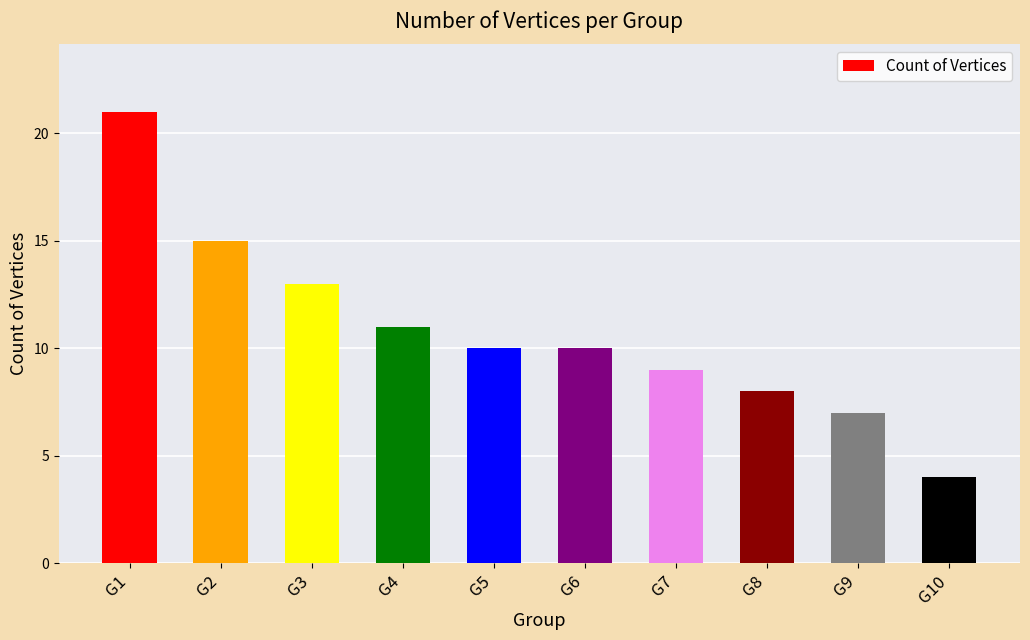

Which category has the highest value across all series?

G1